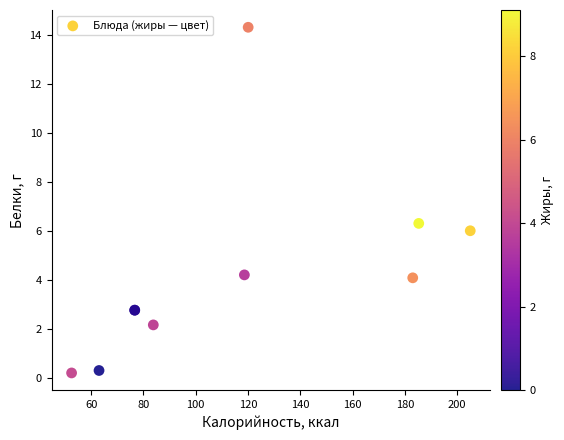

What Y value in the scatter plot is closest to 7?

6.3